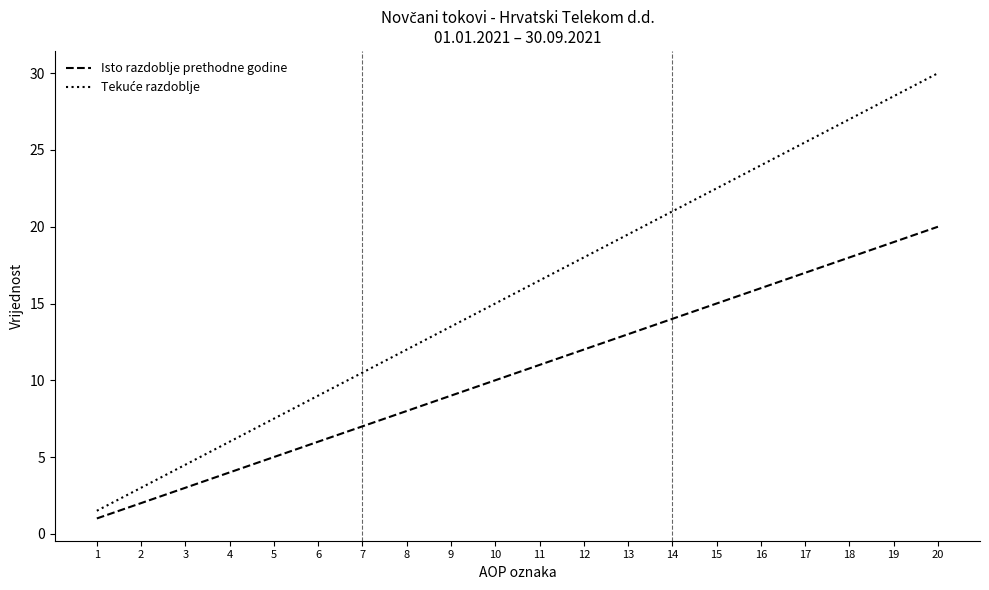

What is the difference between the maximum and minimum values in the Isto razdoblje prethodne godine series?

19.0